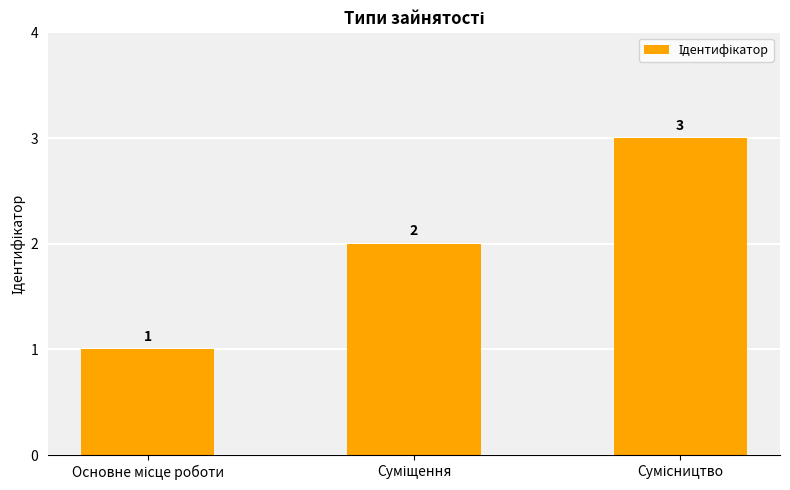

How many values are between 1 and 3?

3